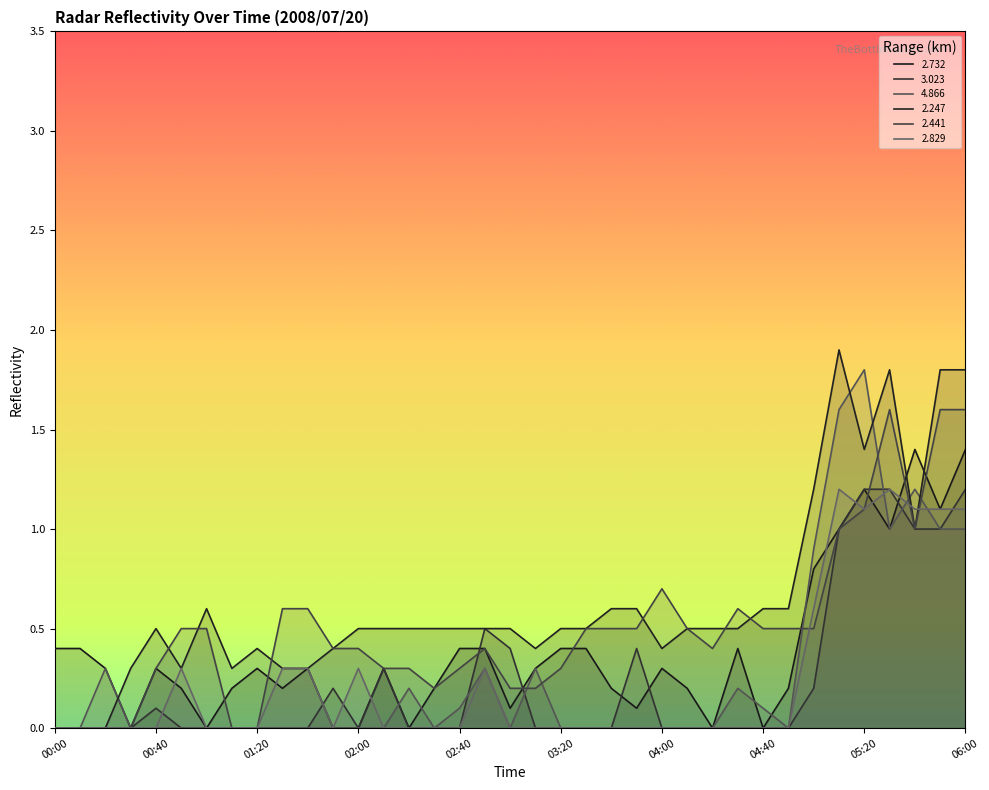

Which series changed the most between 04:30 and 05:40?

2.829